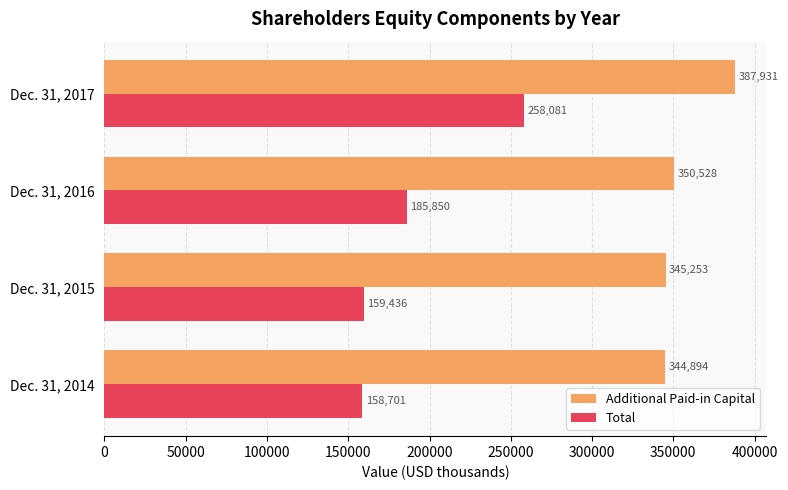

How many data points does each series have?

4